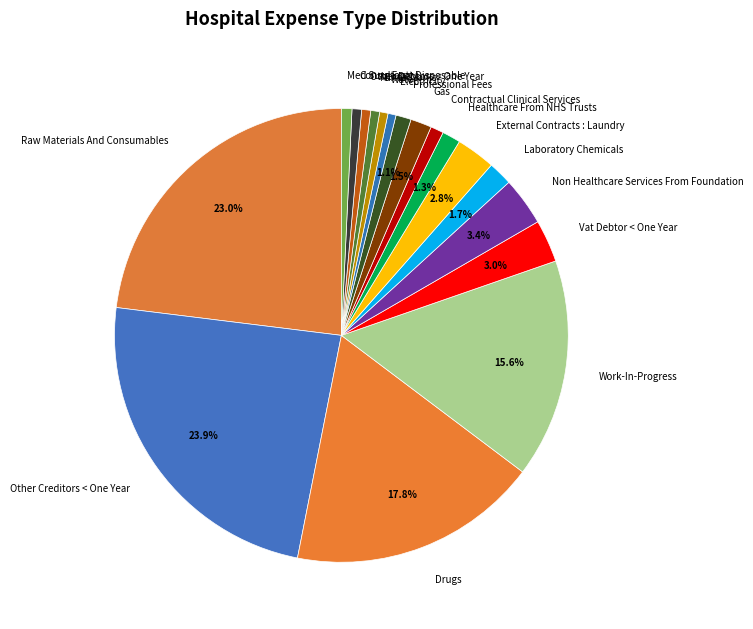

To the nearest percent, what is the combined percentage of Water and Minor Works?

1%